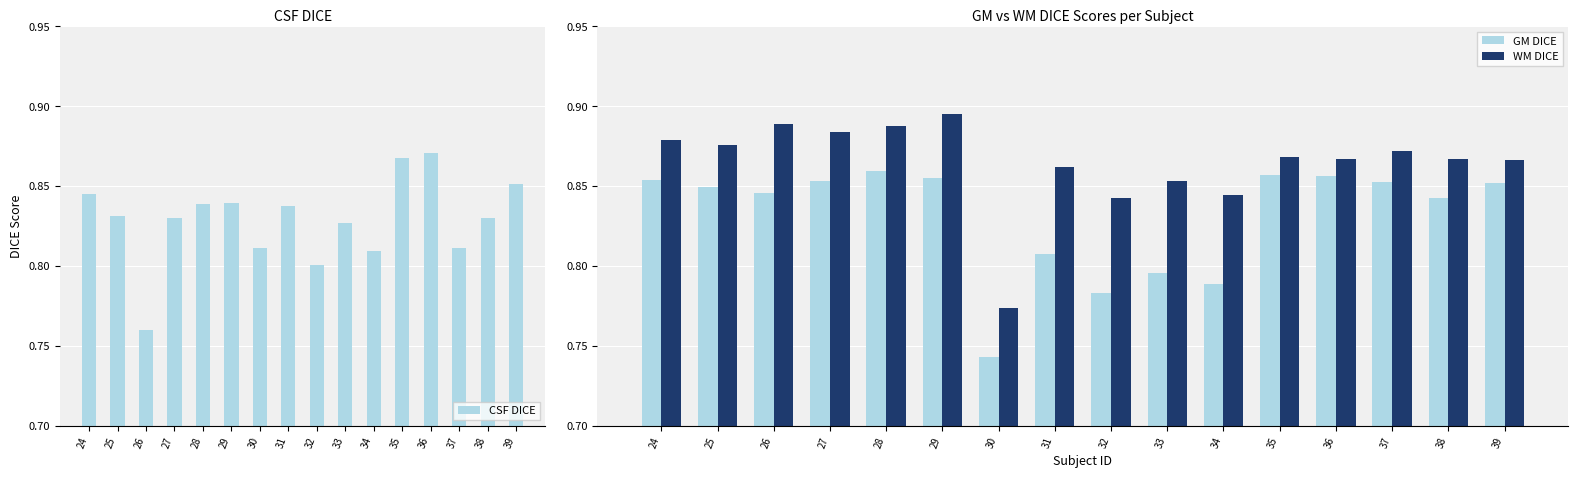

Is the value of GM DICE at 35 greater than the value of CSF DICE at 30?

Yes